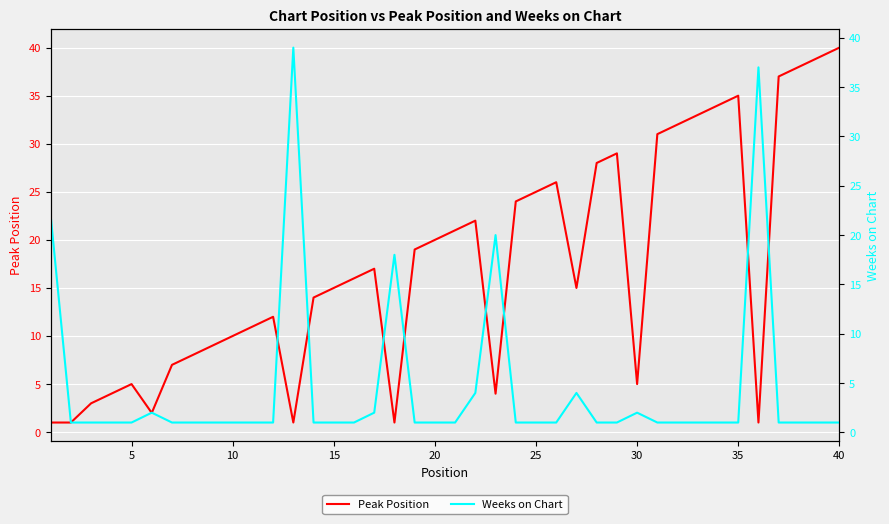

What is the difference between the maximum and minimum values in the Weeks on Chart series?

38